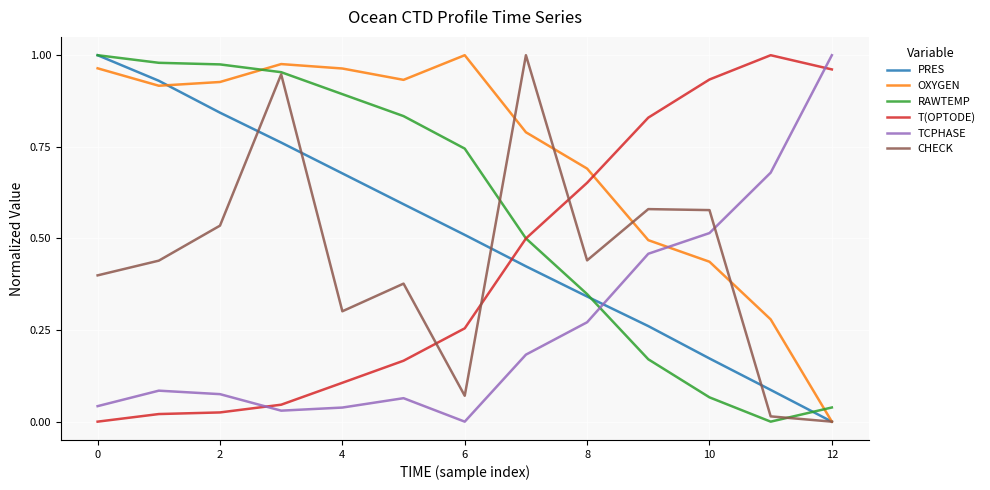

How many times do RAWTEMP and TCPHASE cross each other?

1